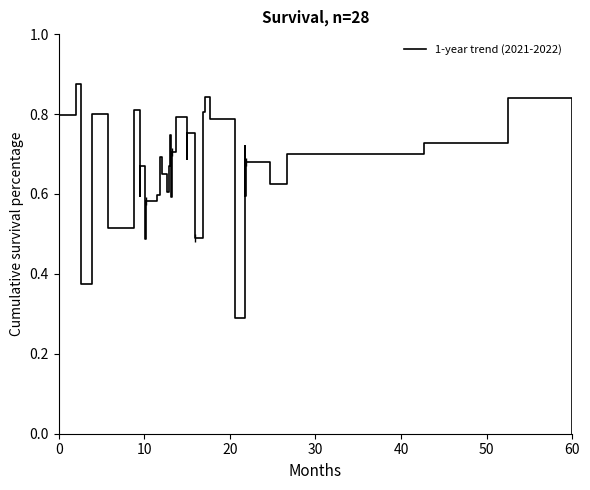

What is the maximum value shown in the chart?

1.0